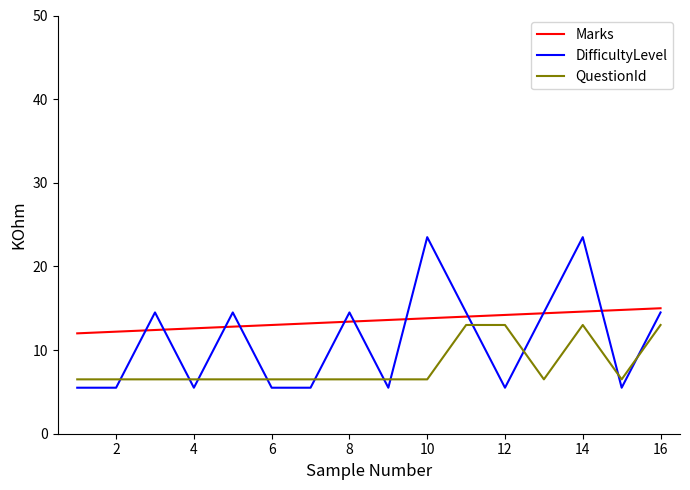

Which series has the widest spread of values?

DifficultyLevel